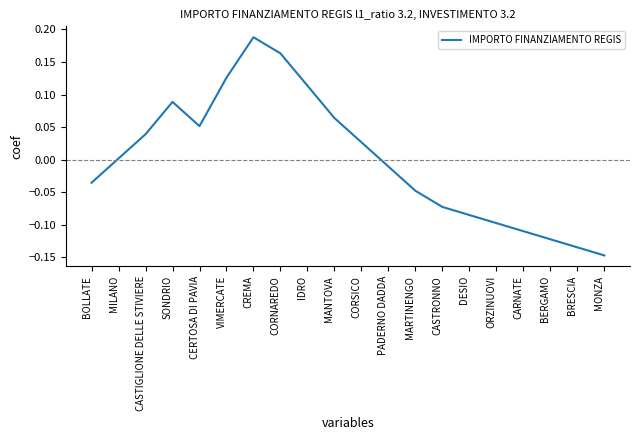

Rank the categories by value from highest to lowest.

CREMA, CORNAREDO, VIMERCATE, IDRO, SONDRIO, MANTOVA, CERTOSA DI PAVIA, CASTIGLIONE DELLE STIVIERE, CORSICO, MILANO, PADERNO DADDA, BOLLATE, MARTINENGO, CASTRONNO, DESIO, ORZINUOVI, CARNATE, BERGAMO, BRESCIA, MONZA